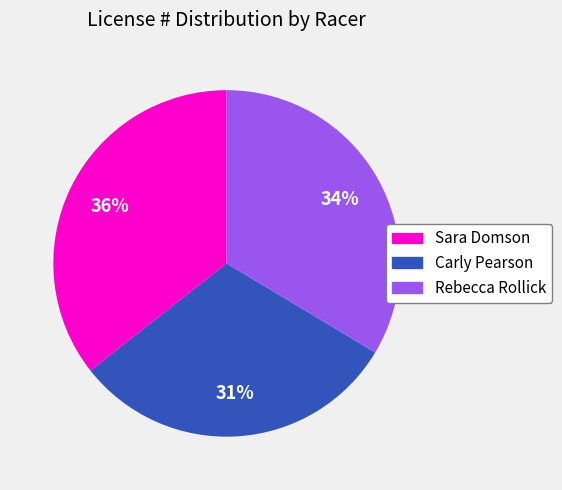

Count the number of slices in the pie.

3